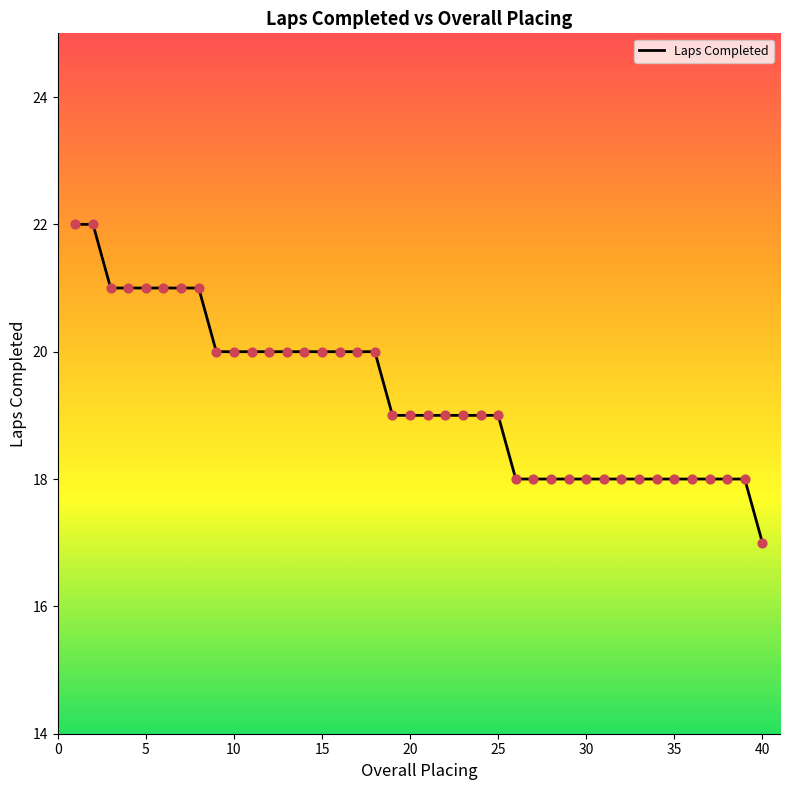

What is the smallest value displayed?

17